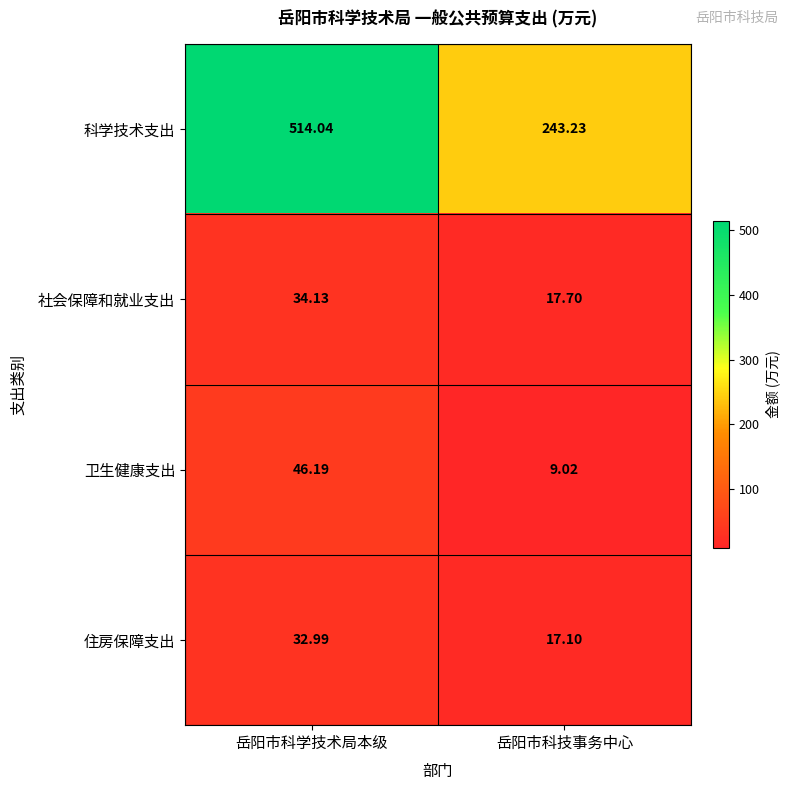

Which category has the highest value in the 卫生健康支出 series?

岳阳市科学技术局本级